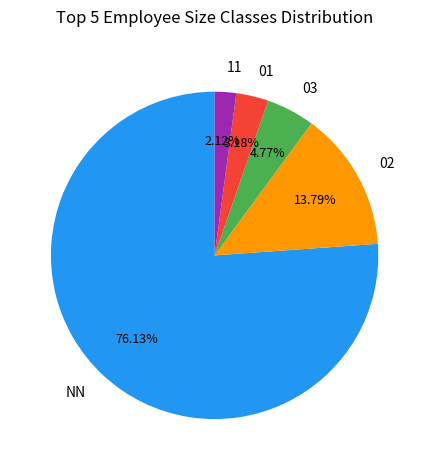

Approximately how many times larger is the value at 01 compared to 03?

0.7